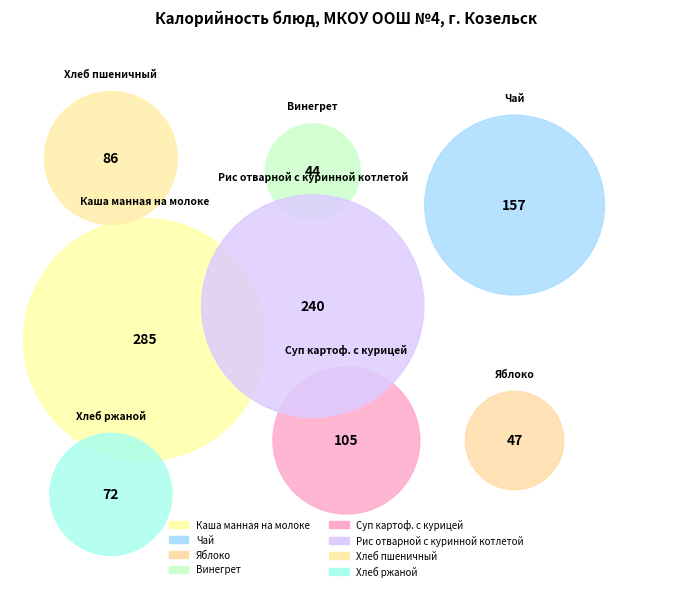

Approximately how many times larger is the value at Хлеб ржаной compared to Яблоко?

1.5